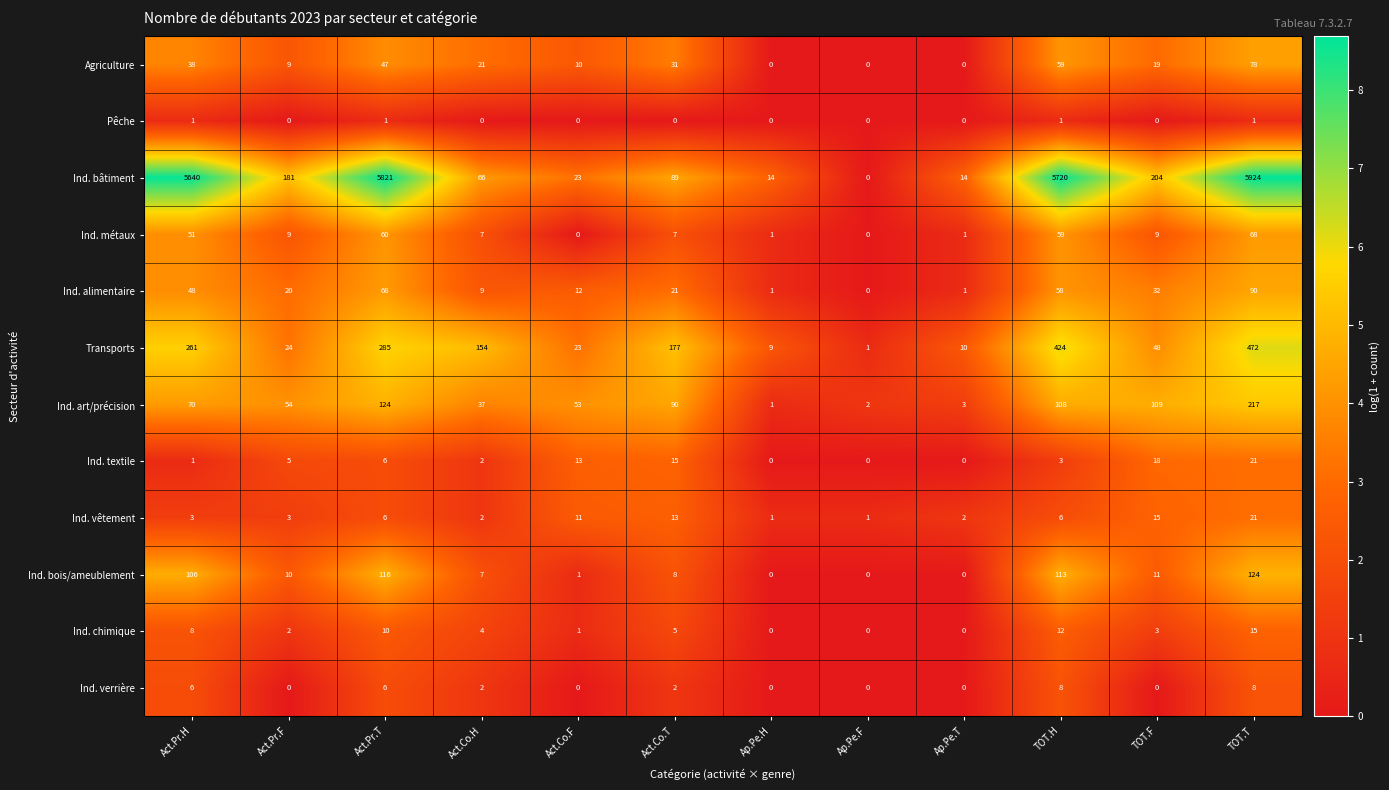

Is it true that Ind. vêtement equals 1 at Act.Pr.H?

False